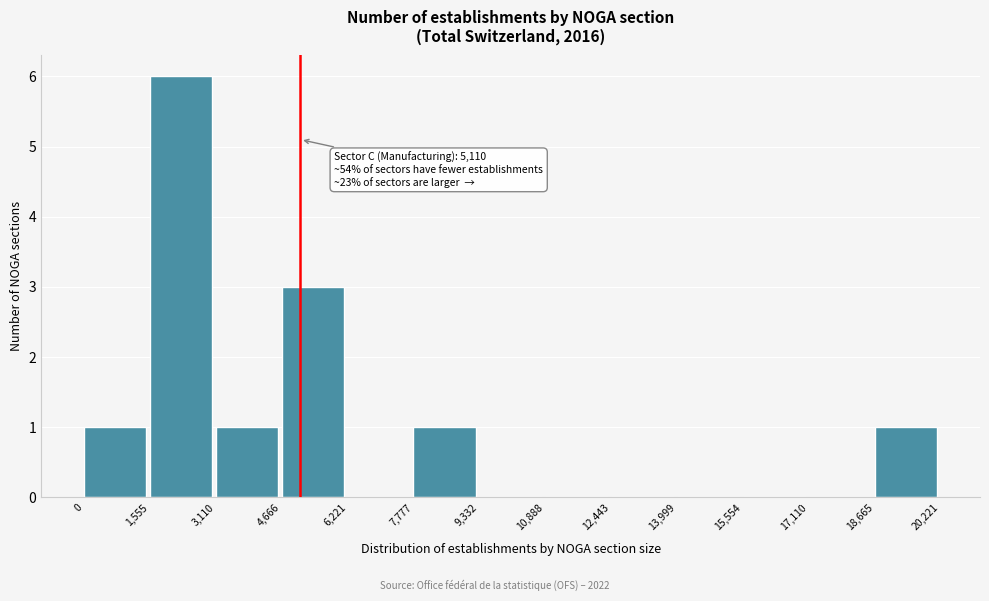

Which range on the x-axis has the tallest bar?

1,555 to 3,110